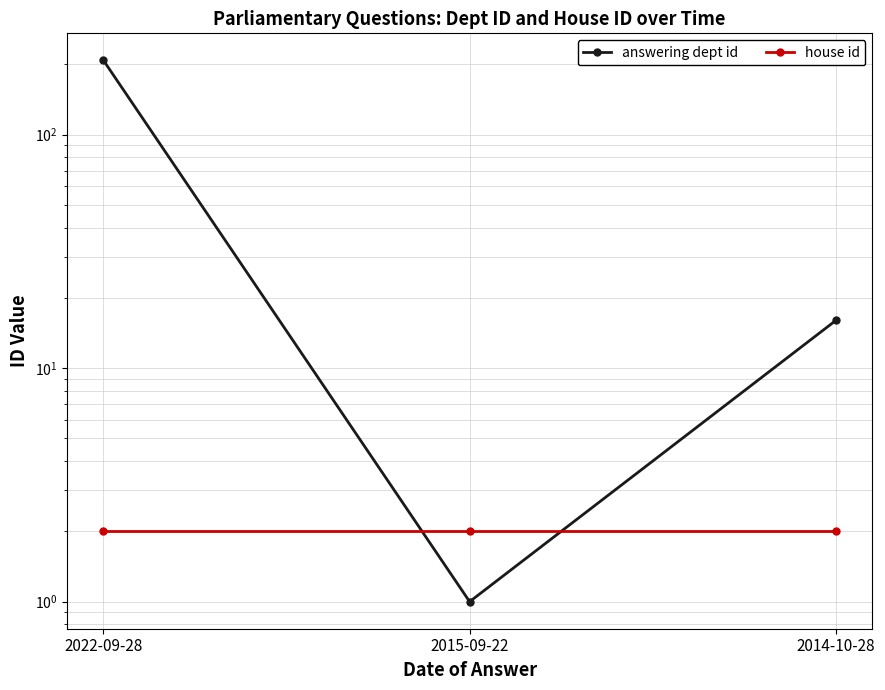

Is it true that house id equals 2 at 2015-09-22?

True